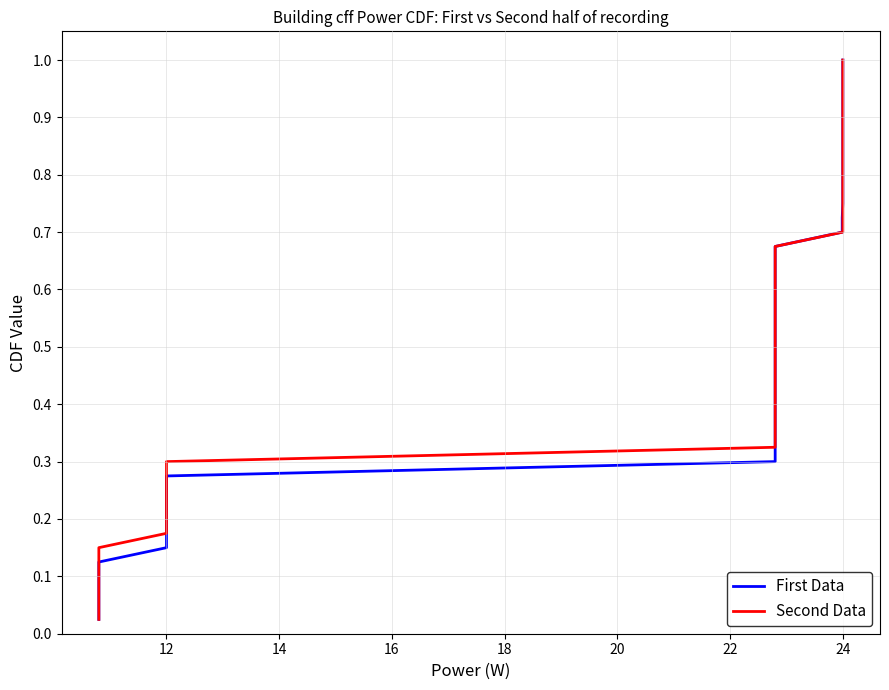

What is the value of the Second Data point at the 38th from the left?

0.9